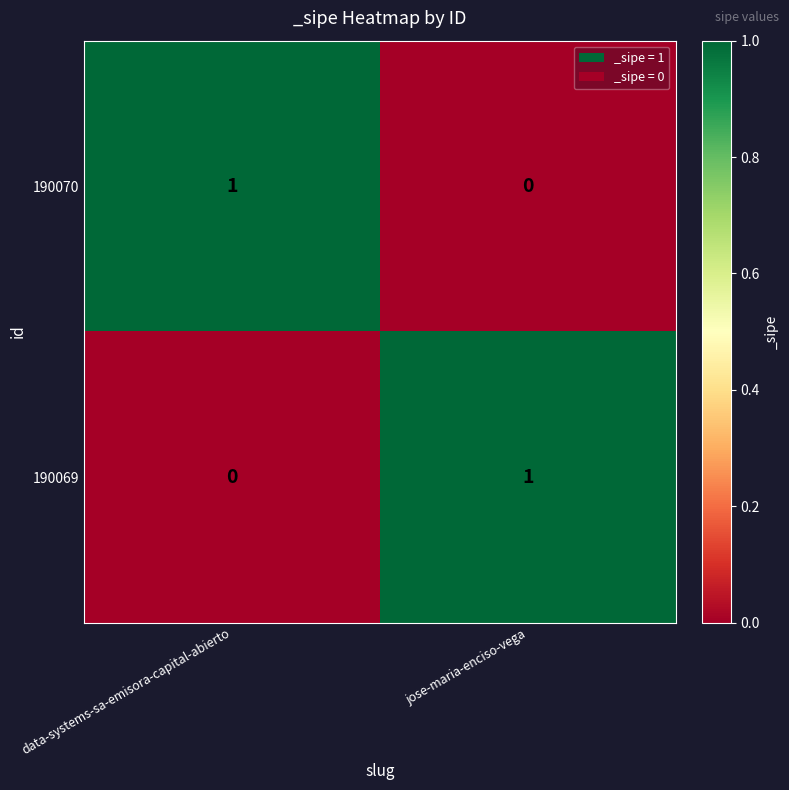

The value of 190069 at jose-maria-enciso-vega is 0. True or false?

False